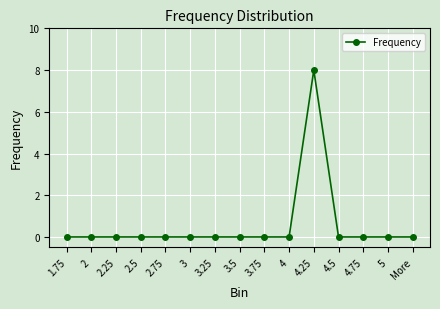

What is the label of the 12th point from the right?

2.5